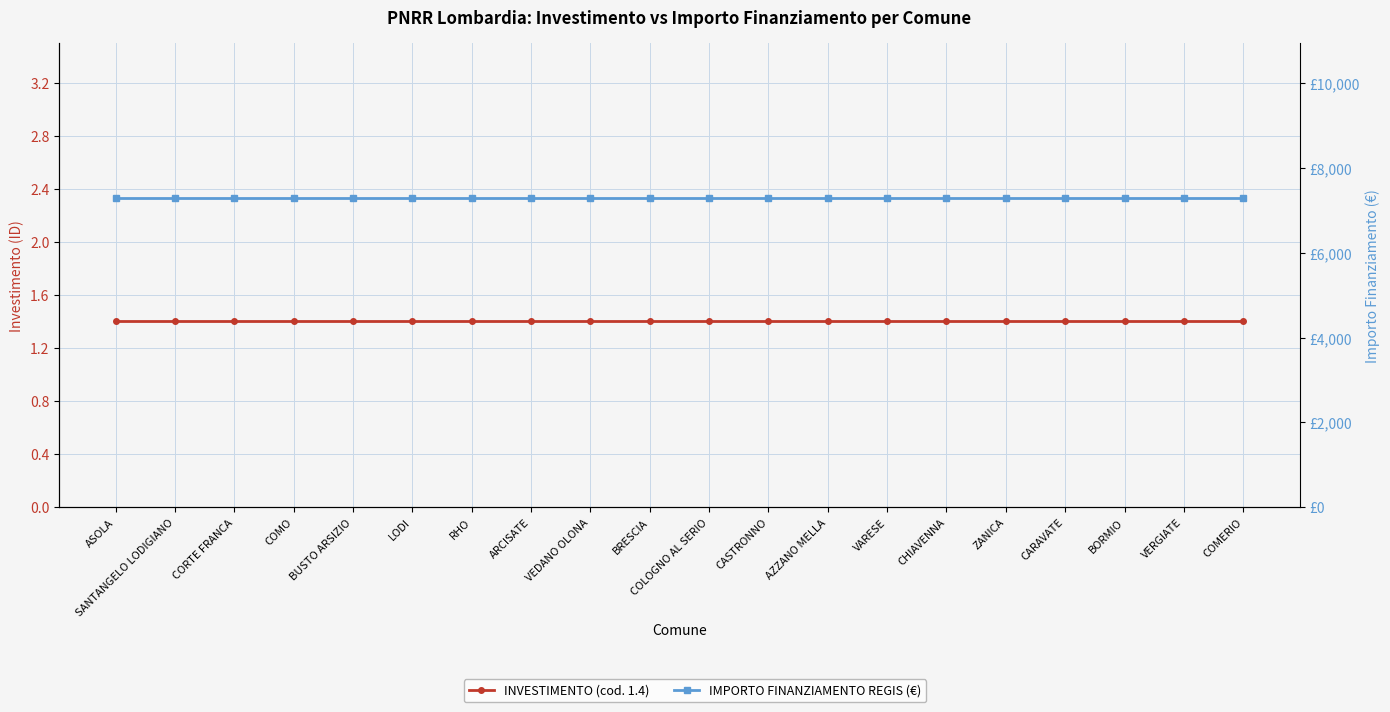

Is this an area chart (filled region under the line)?

No